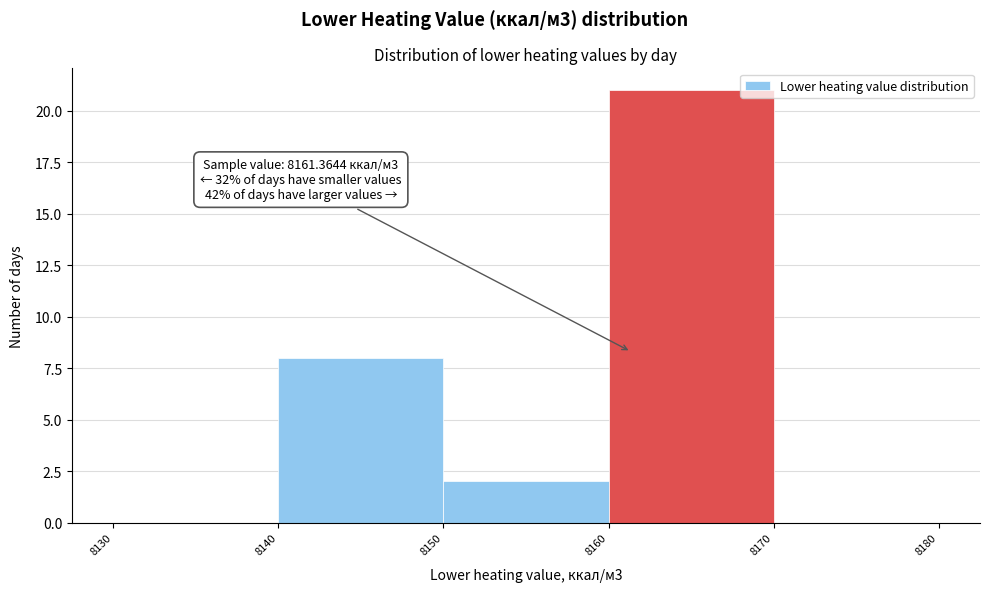

Which range on the x-axis has the tallest bar?

8160 to 8170